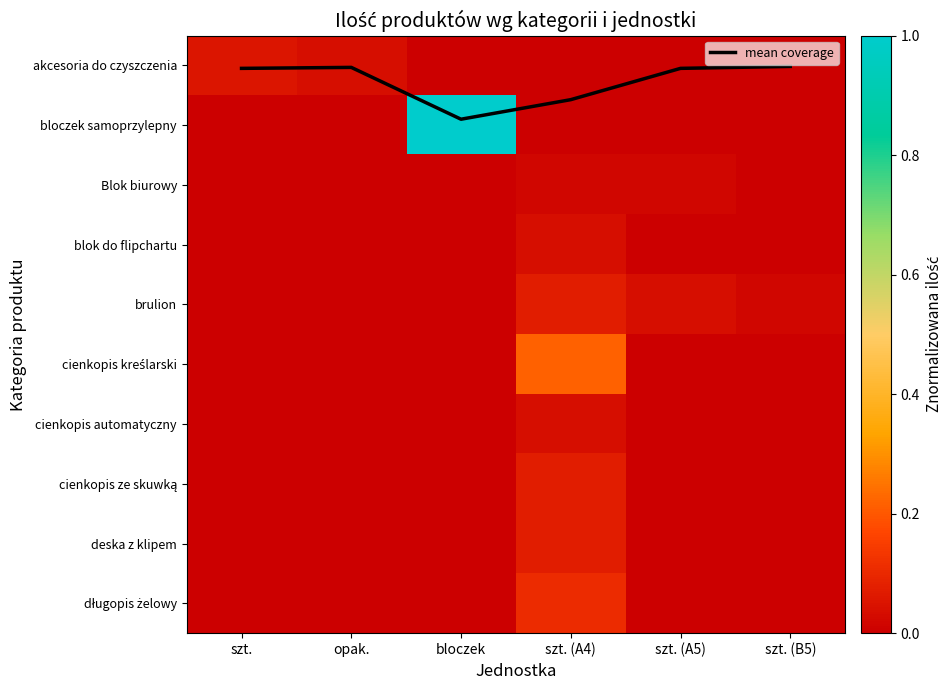

At which label is brulion closest to 0?

szt.